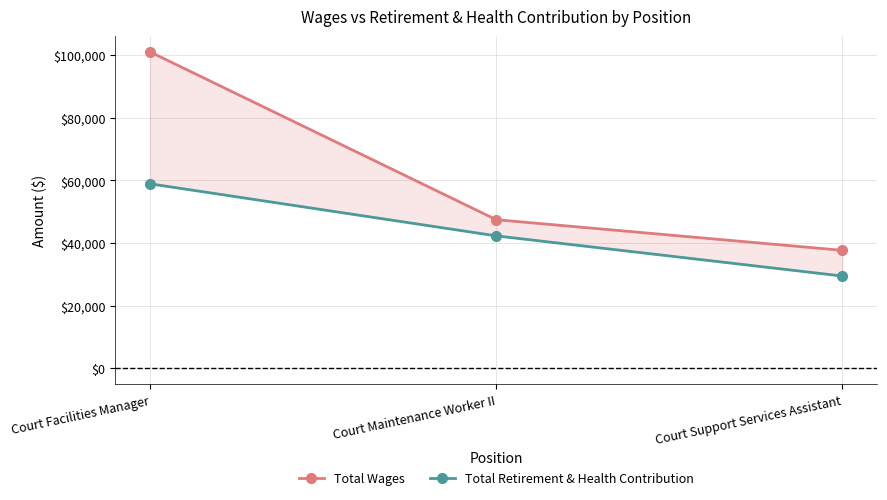

At which label is Total Retirement & Health Contribution closest to 44181?

Court Maintenance Worker II